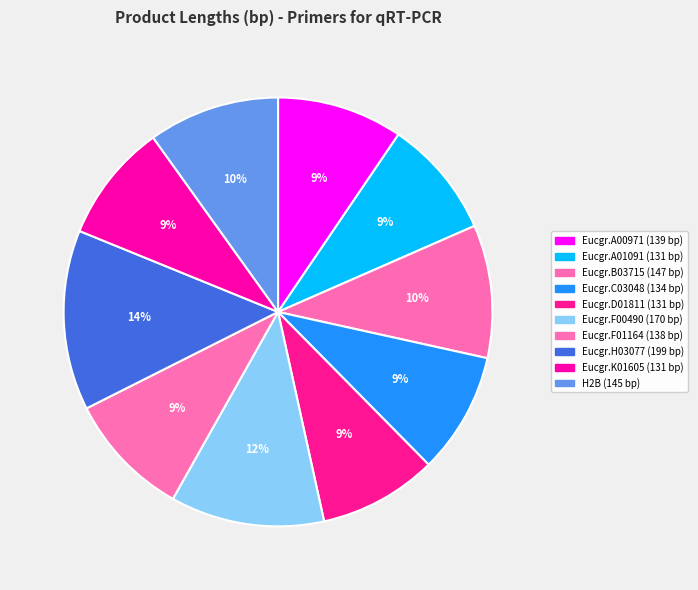

How many slices are in this pie chart?

10